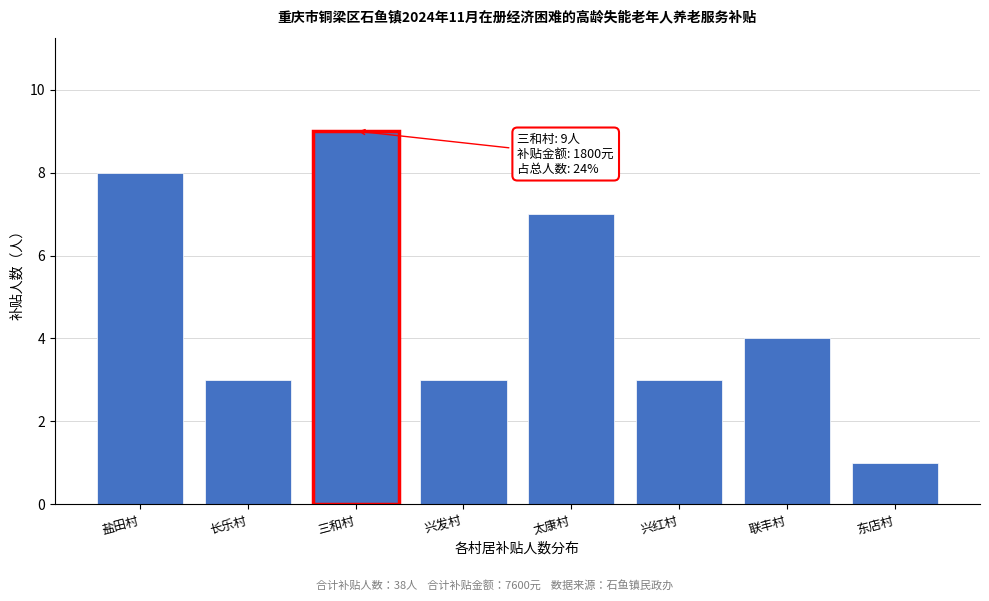

Reading right to left, list all the values displayed in this chart.

东店村=1	联丰村=4	兴红村=3	太康村=7	兴发村=3	三和村=9	长乐村=3	盐田村=8